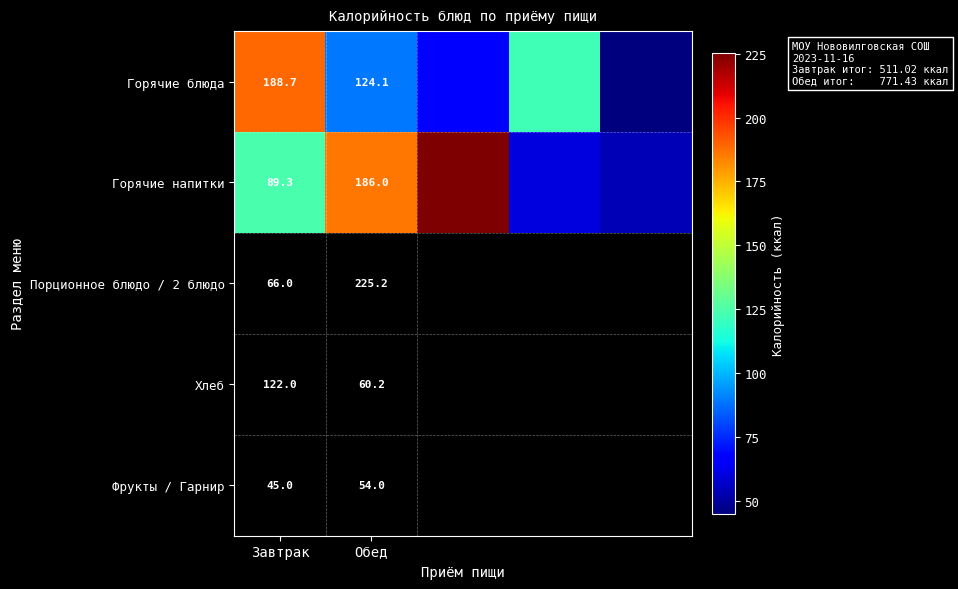

At Обед, list the series in order from smallest to largest.

Горячие блюда, Горячие напитки